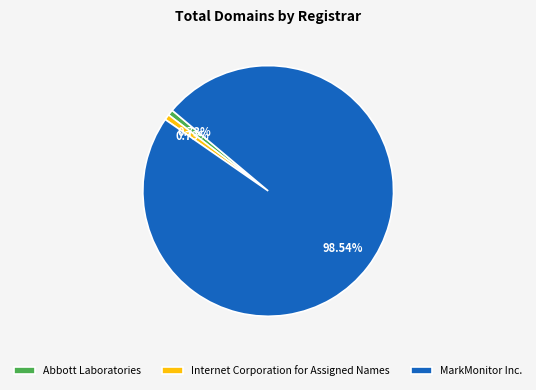

What is the majority slice?

MarkMonitor Inc.